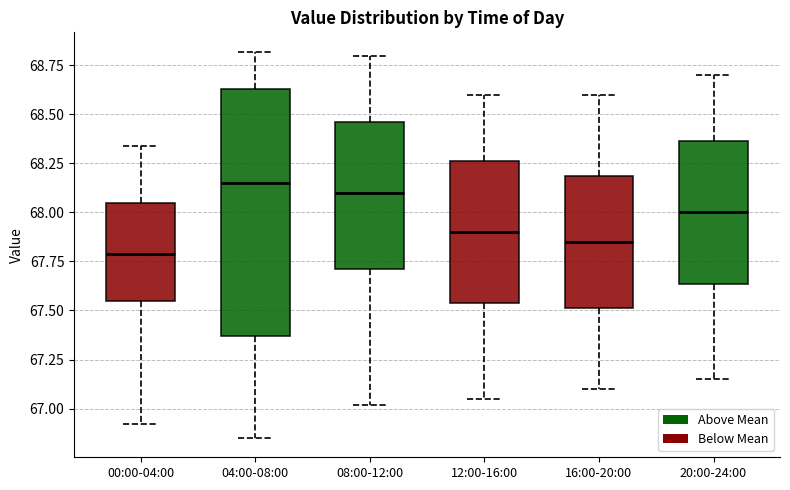

Where is the upper edge of the box for 20:00-24:00 on the y-axis? The values are not printed on the chart, so give them approximately, as read against the axis.

68.35